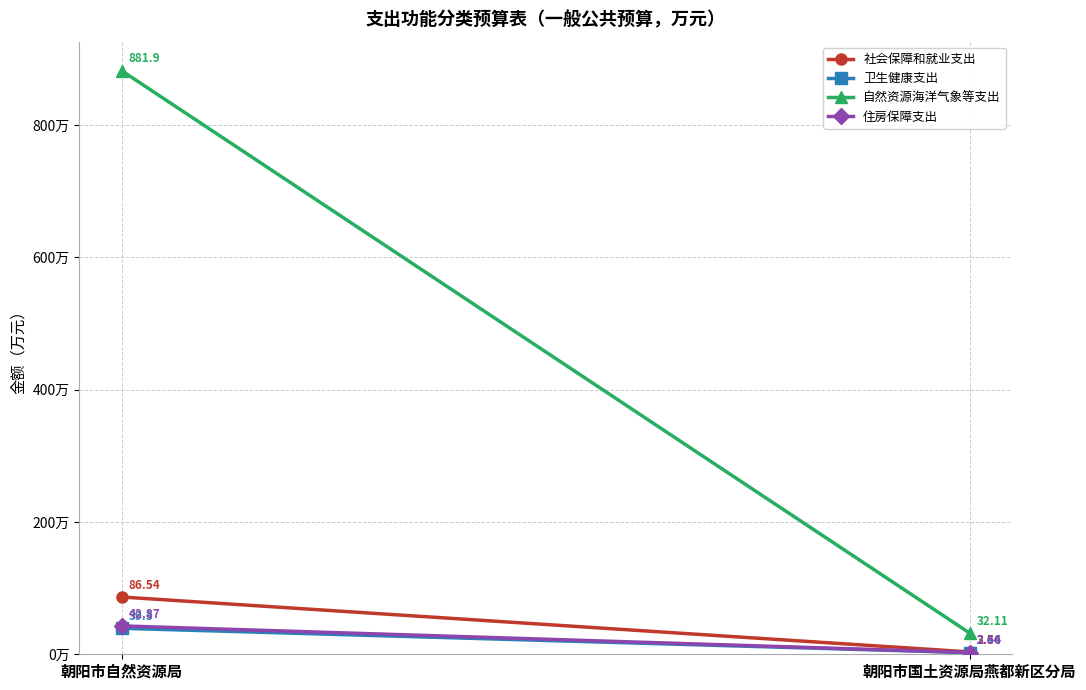

What is the sum of all 卫生健康支出 values?

41.7